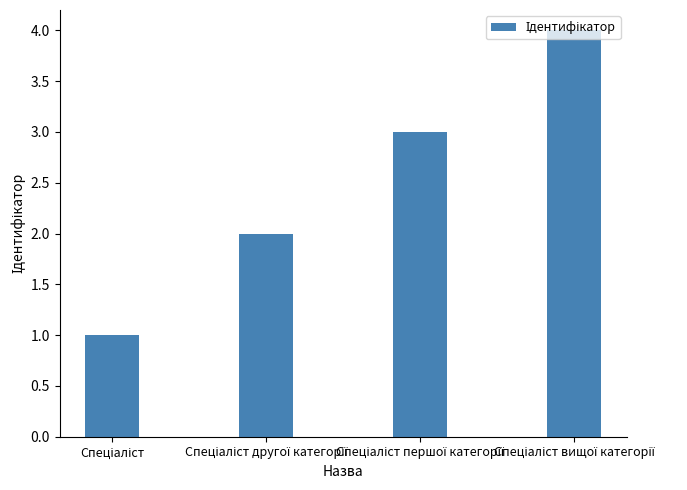

What is the difference between the maximum and minimum values?

3